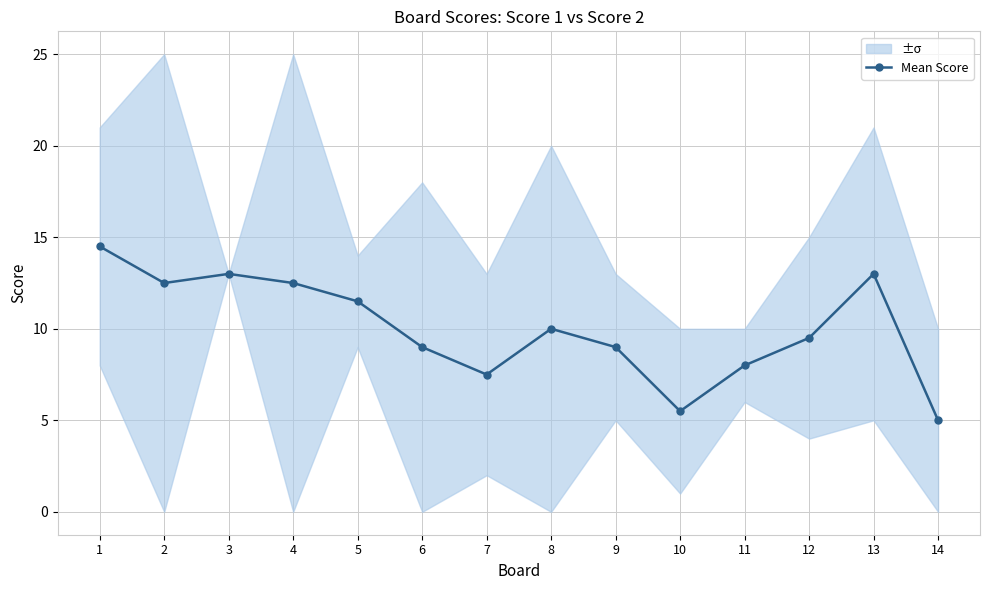

Reading left to right, transcribe all the data shown in this chart.

1=14.5	2=12.5	3=13.0	4=12.5	5=11.5	6=9.0	7=7.5	8=10.0	9=9.0	10=5.5	11=8.0	12=9.5	13=13.0	14=5.0